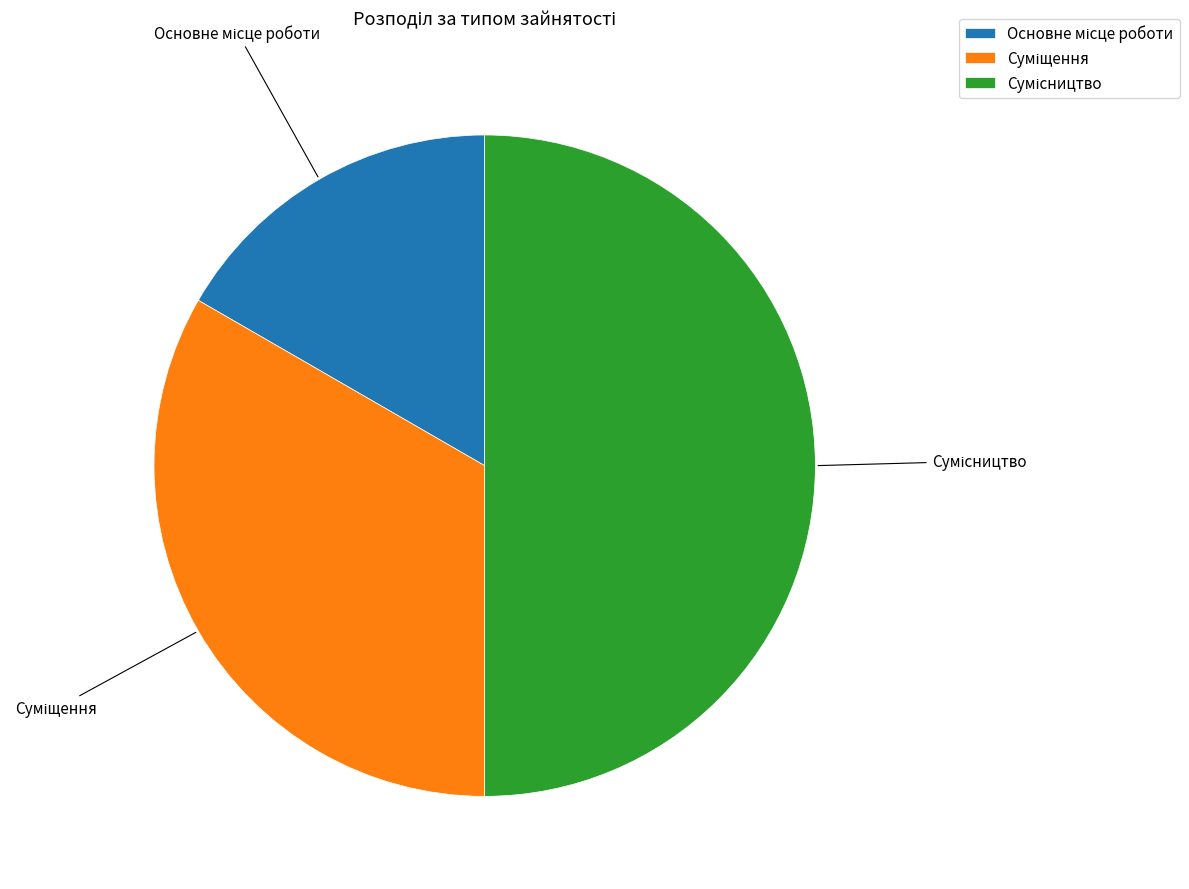

What percentage do Сумісництво and Суміщення together represent?

83.3%